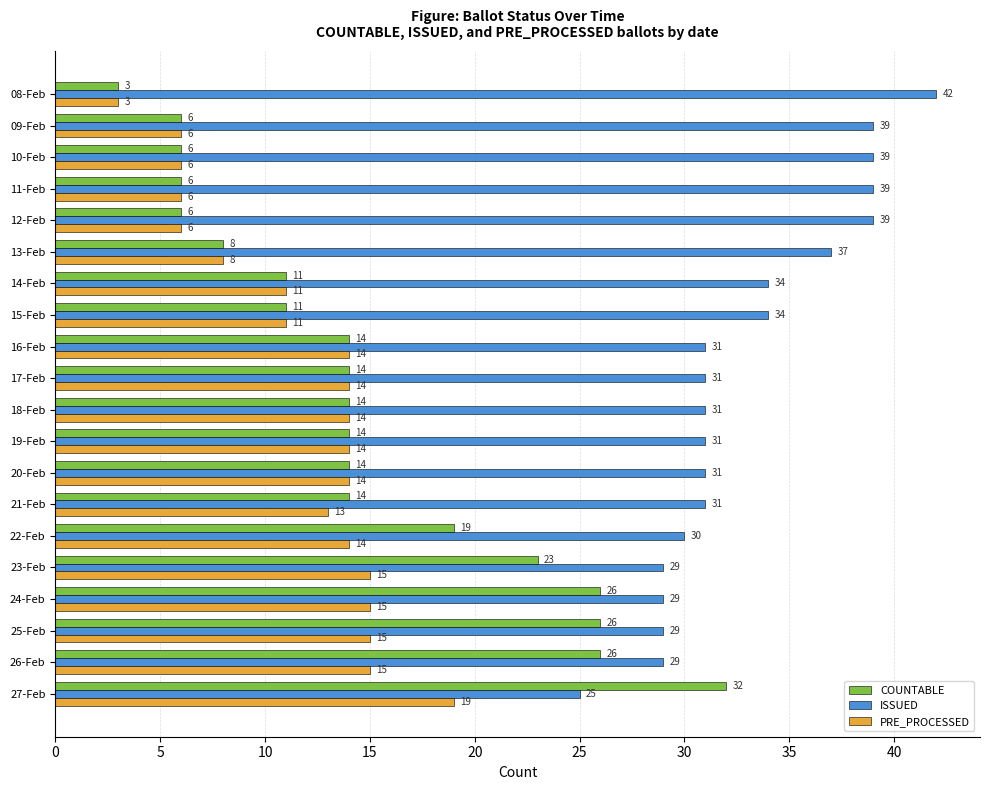

Which series has the largest range (max minus min)?

COUNTABLE